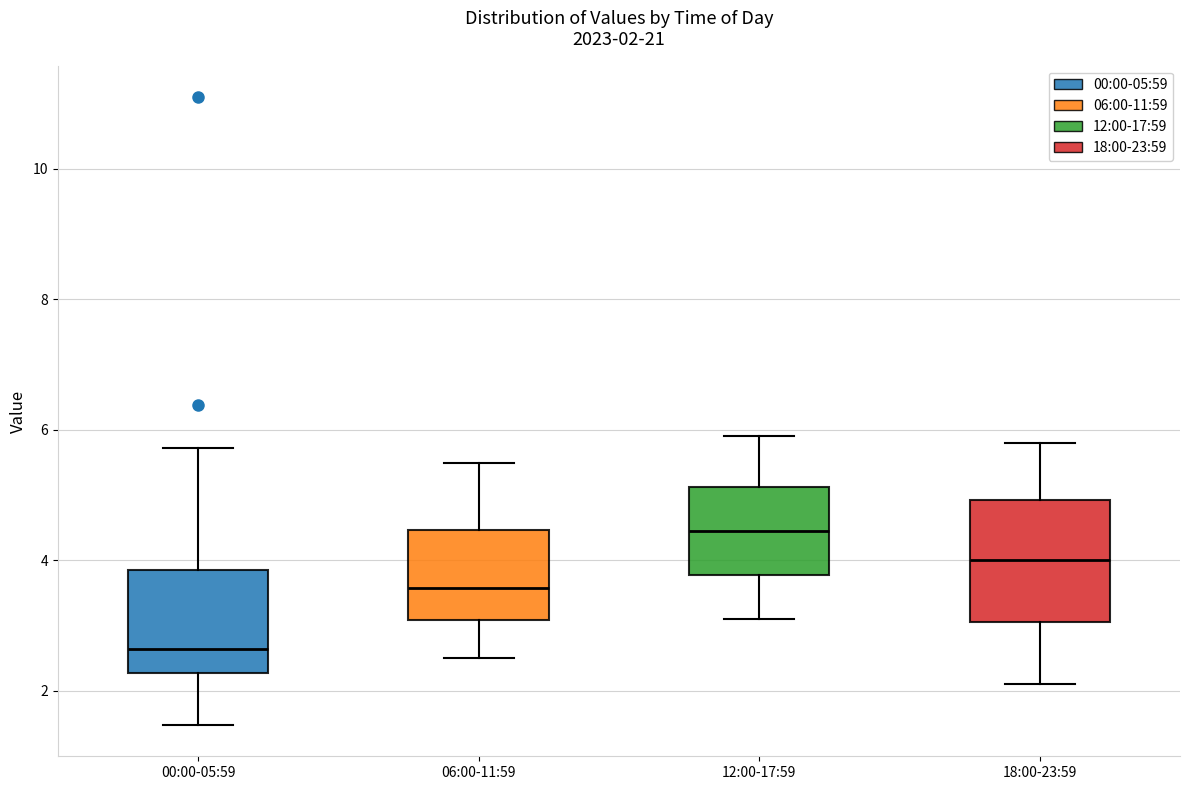

Which box is the tallest, from its lower edge to its upper edge?

18:00-23:59